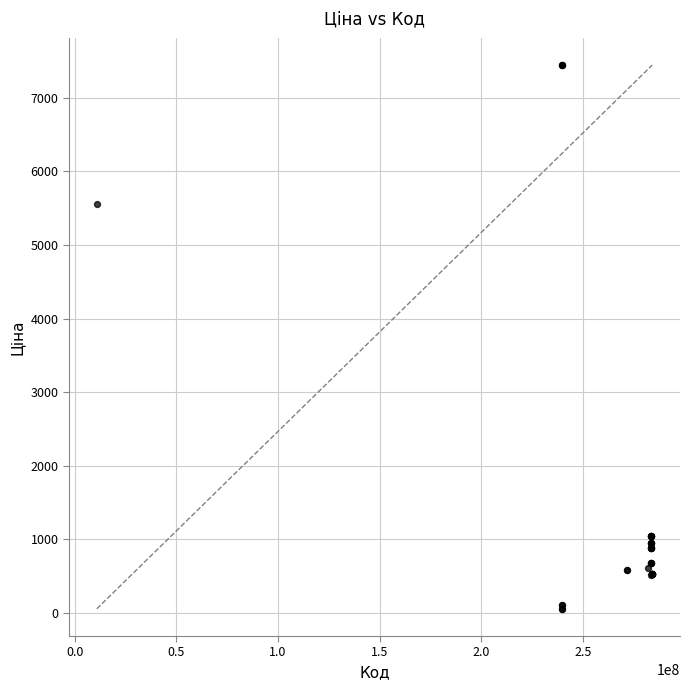

What Y value in the scatter plot is closest to 3750?

5560.3